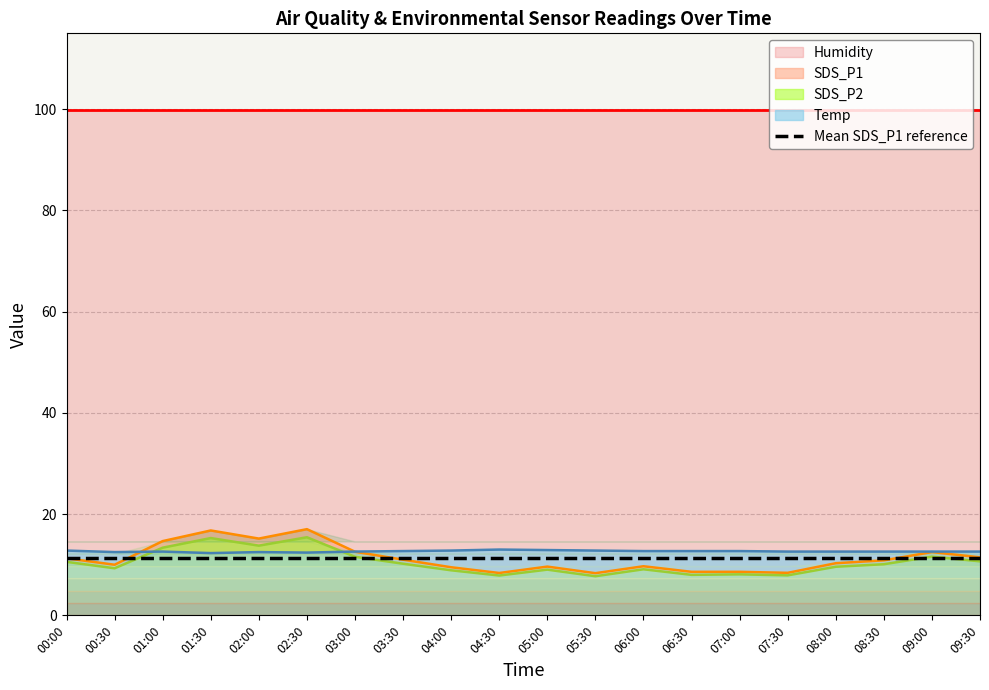

Does the chart have visible grid lines?

Yes